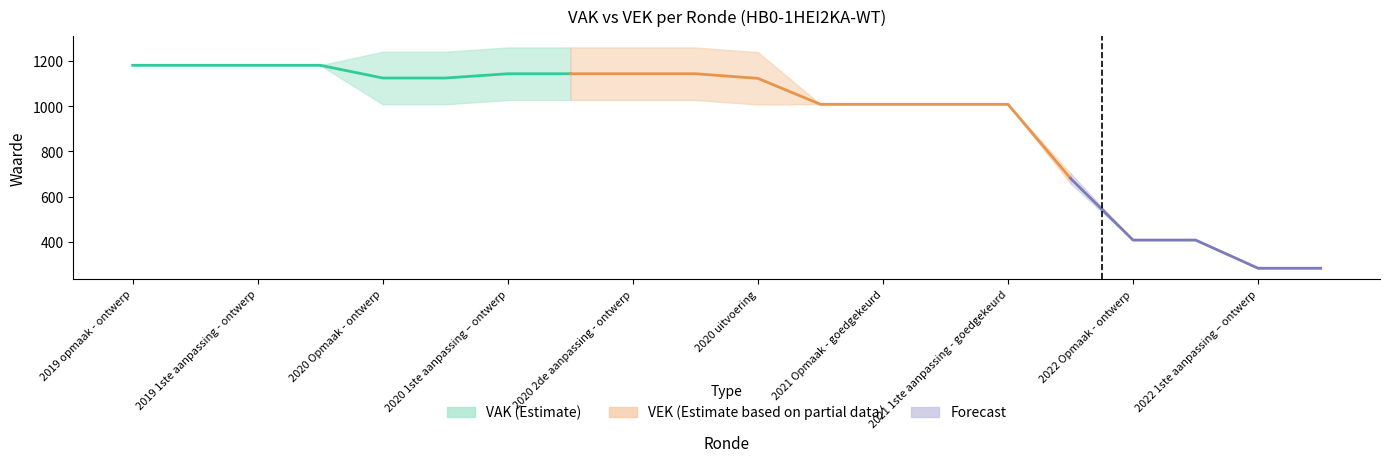

Between 2020 2de aanpassing - ontwerp and 2022 1ste aanpassing – goedgekeurd, which series saw the biggest shift?

VEK